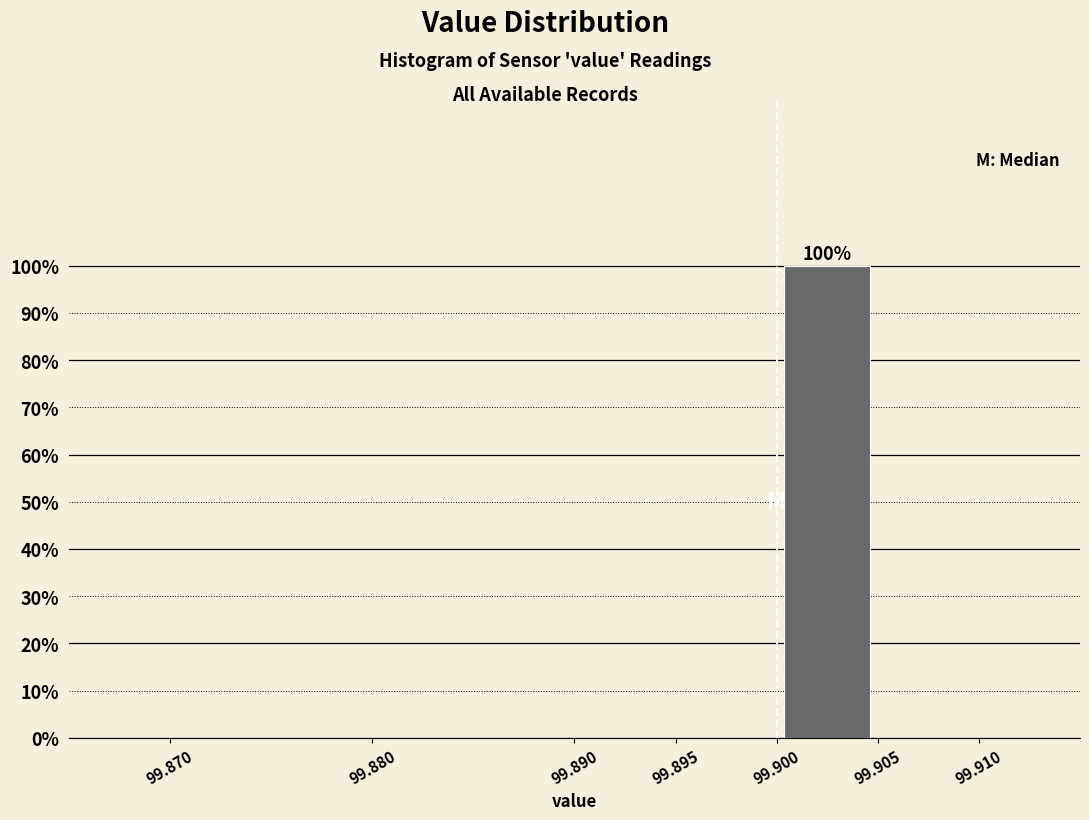

Which range on the x-axis has the tallest bar?

99.900 to 99.905